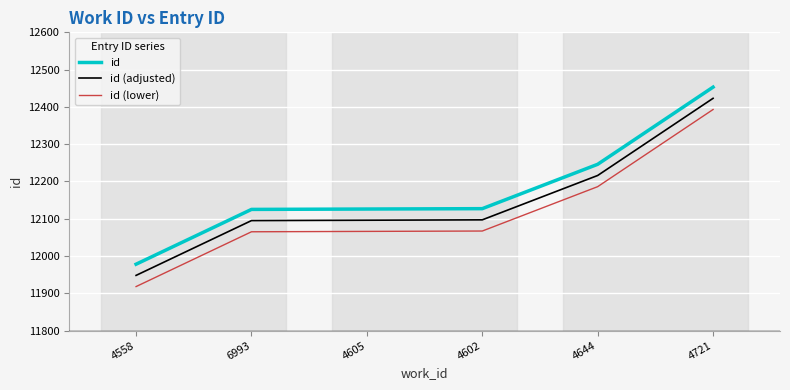

Read the id (adjusted) value at 4644.

12216